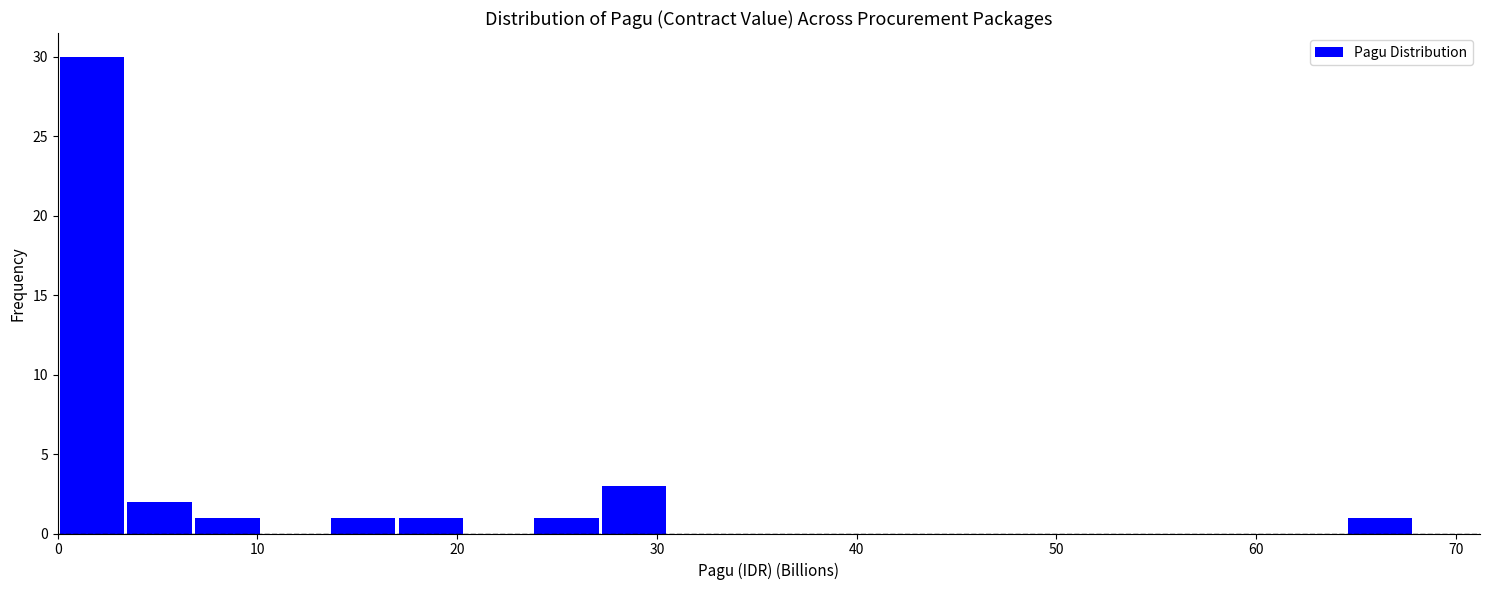

Read against the x-axis, roughly where is the centre of the tallest bar?

2